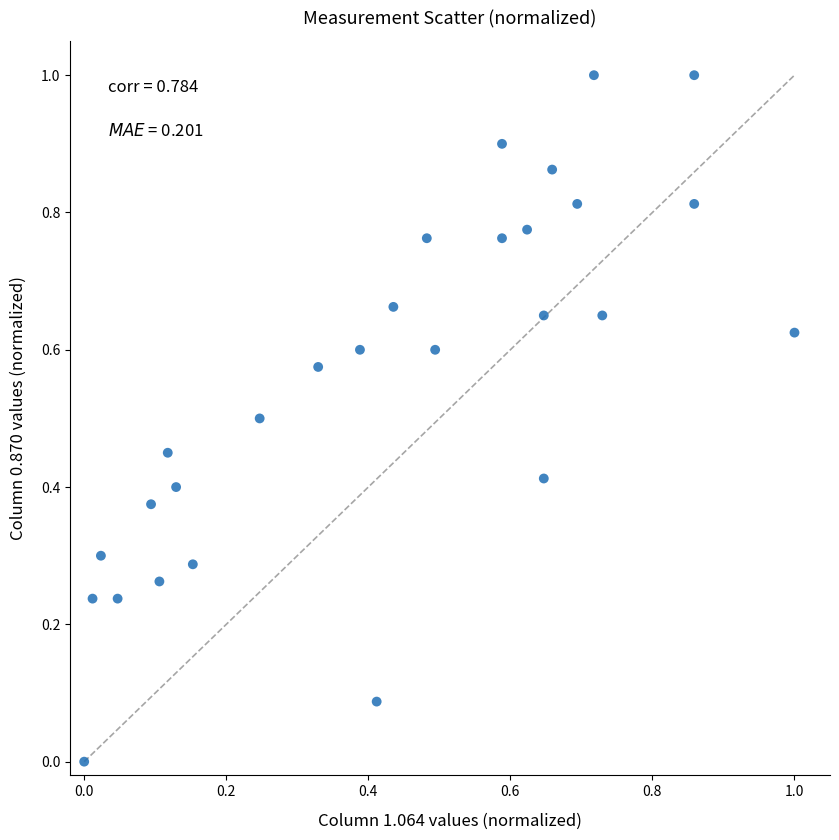

What is the range of X values (max minus min)?

1.0